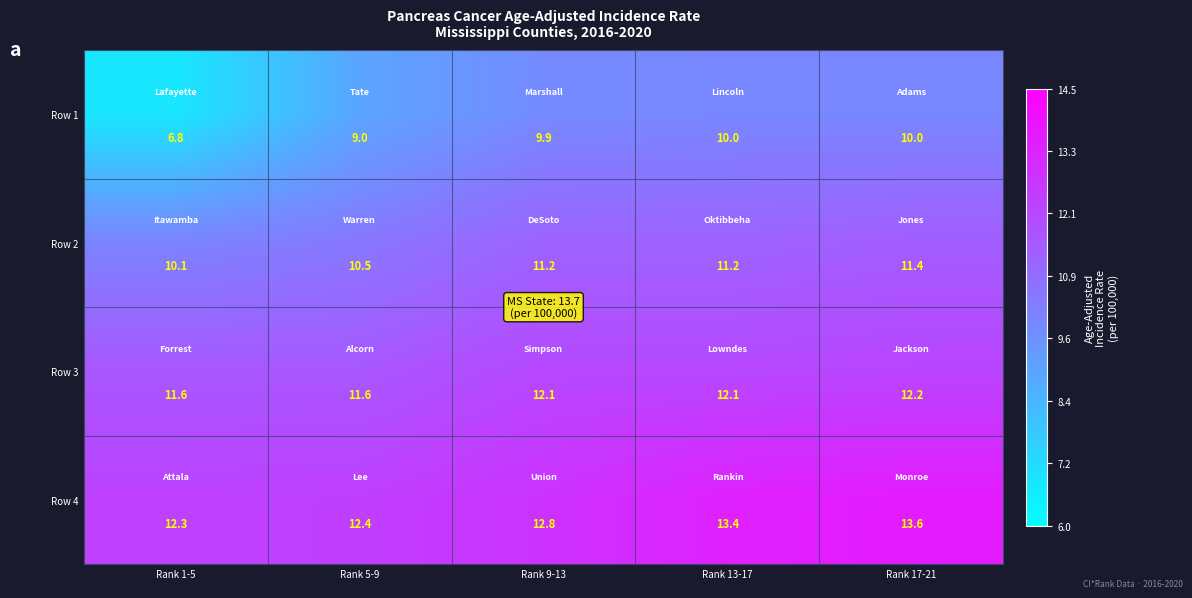

Which label corresponds to the largest value in the chart?

Rank 17-21